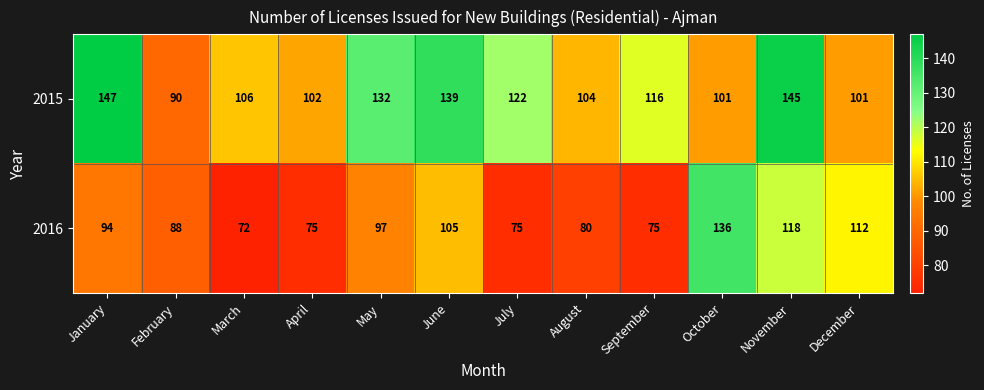

How many categories are shown in the chart?

12